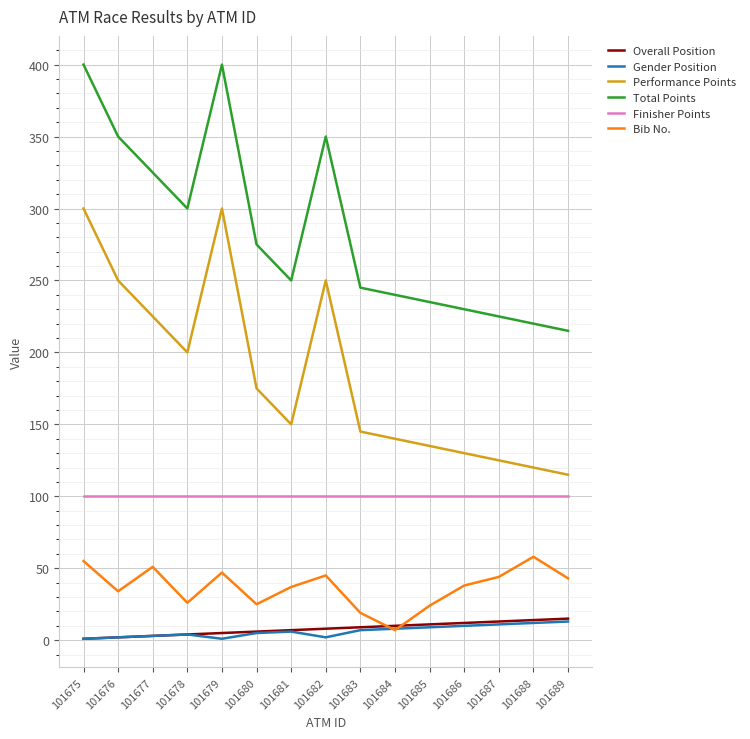

What is the greatest value displayed?

400